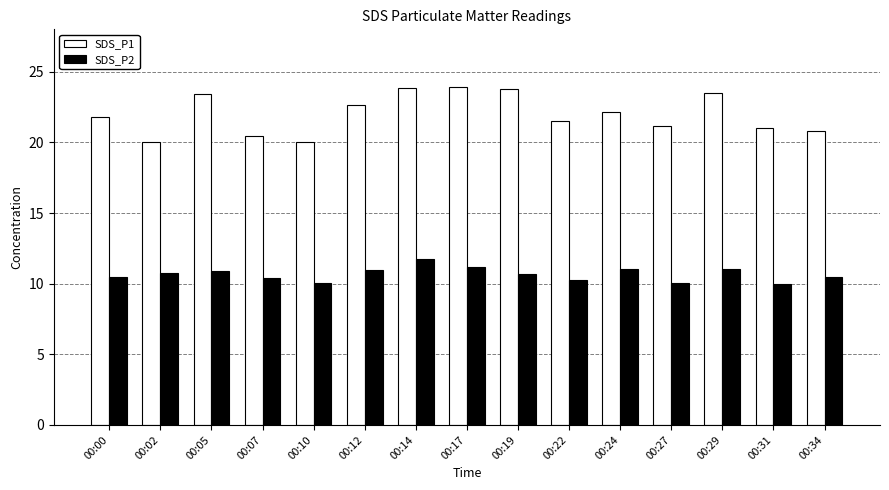

What is the spread (max minus min) of values at 00:31?

11.0